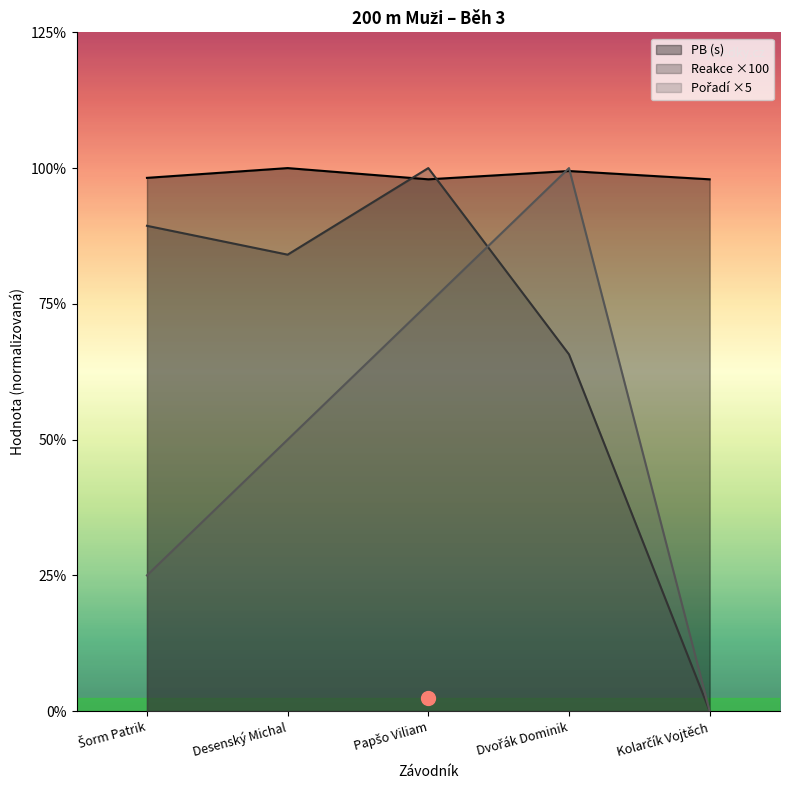

At which category does PB reach its first local peak?

Desenský Michal